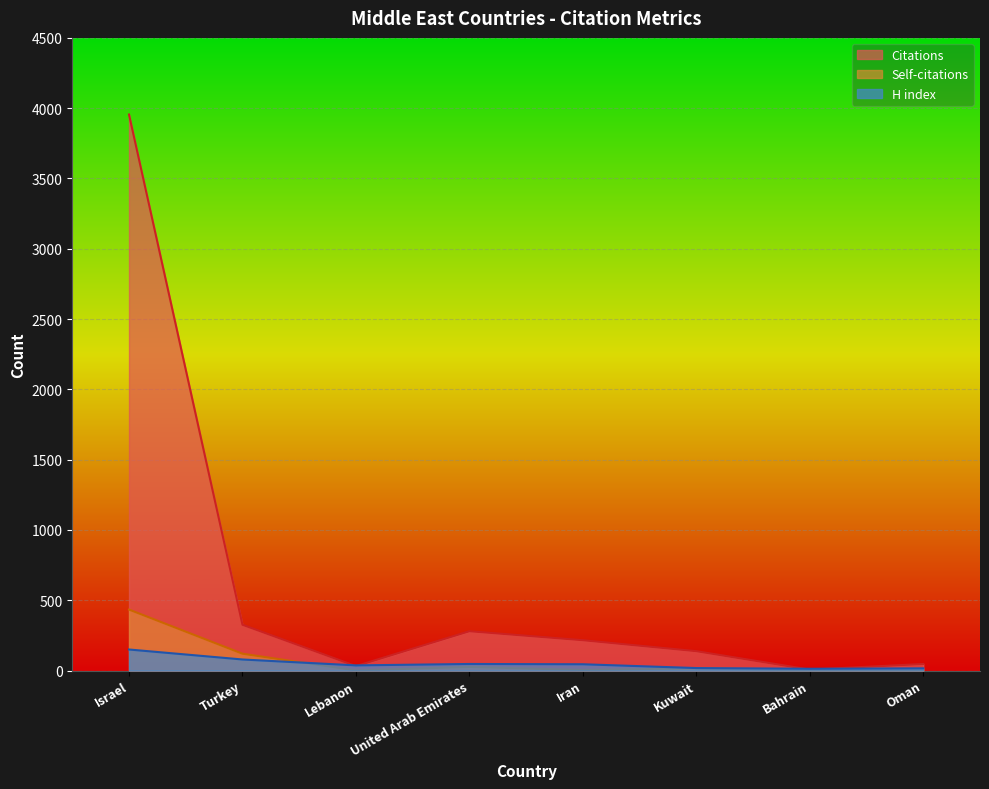

What is the difference between the maximum and minimum values in the H index series?

137